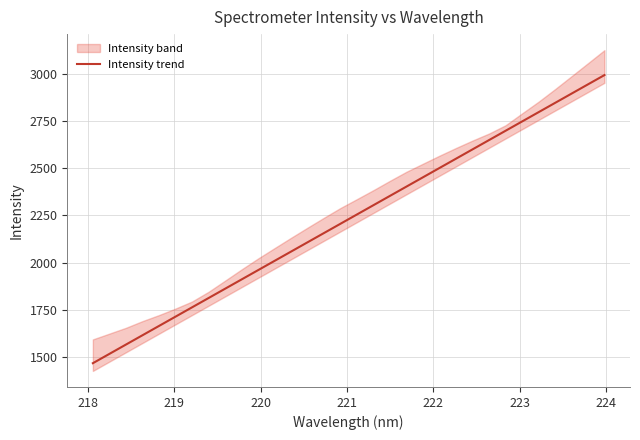

Does the chart have visible grid lines?

Yes